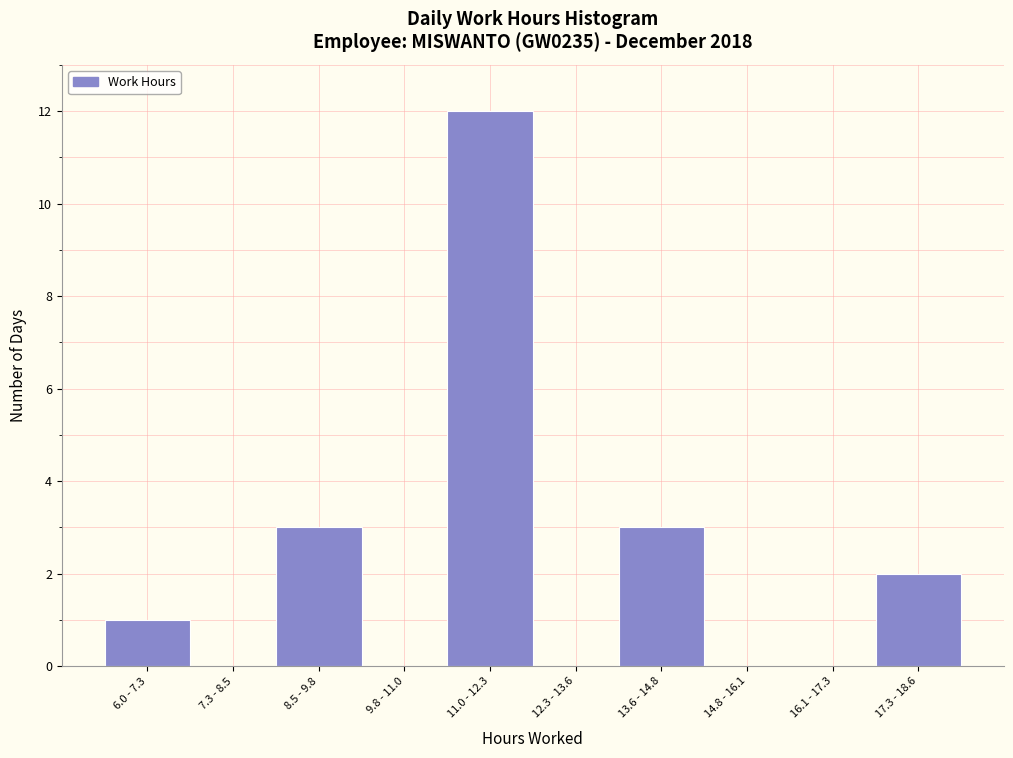

Reading left to right, extract all data points from this chart.

6.0 - 7.3=1	7.3 - 8.5=0	8.5 - 9.8=3	9.8 - 11.0=0	11.0 - 12.3=12	12.3 - 13.6=0	13.6 - 14.8=3	14.8 - 16.1=0	16.1 - 17.3=0	17.3 - 18.6=2